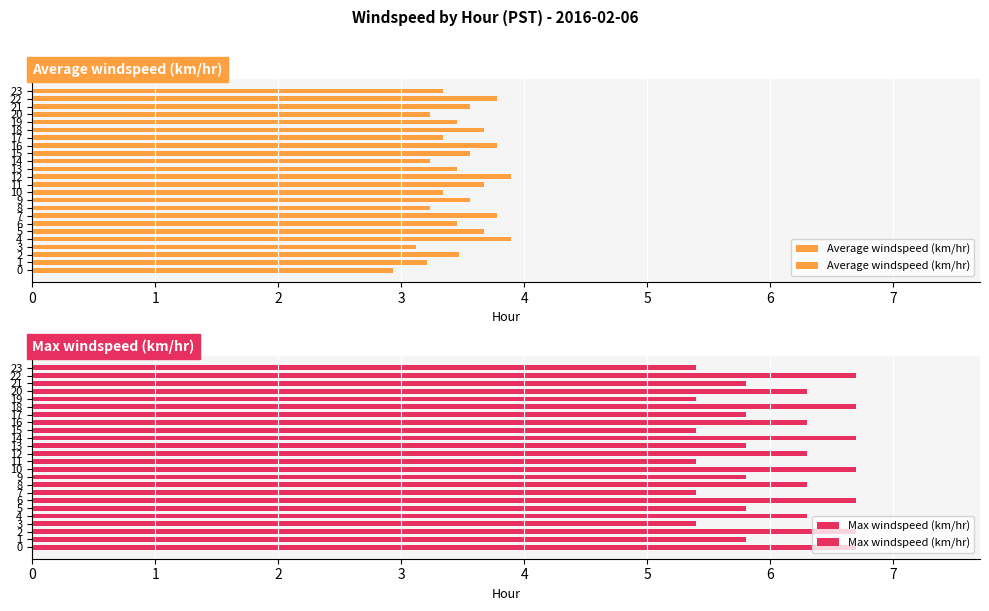

The Average windspeed (km/hr) series shows 3.3 at 10. True or false?

True